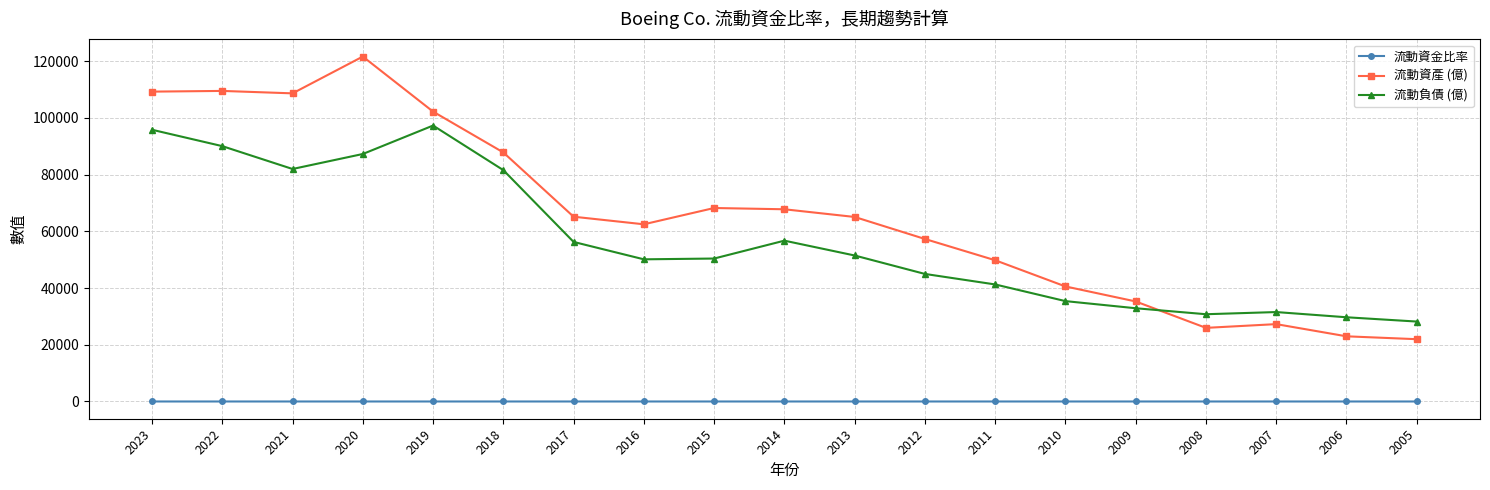

Rank the series at 2017 from lowest to highest value.

流動資金比率, 流動負債 (億), 流動資產 (億)